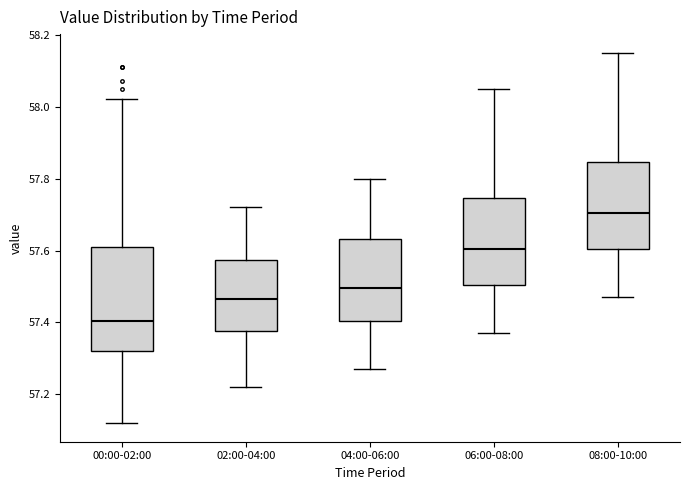

Where is the lower edge of the box for 02:00-04:00 on the y-axis? The values are not printed on the chart, so give them approximately, as read against the axis.

57.38